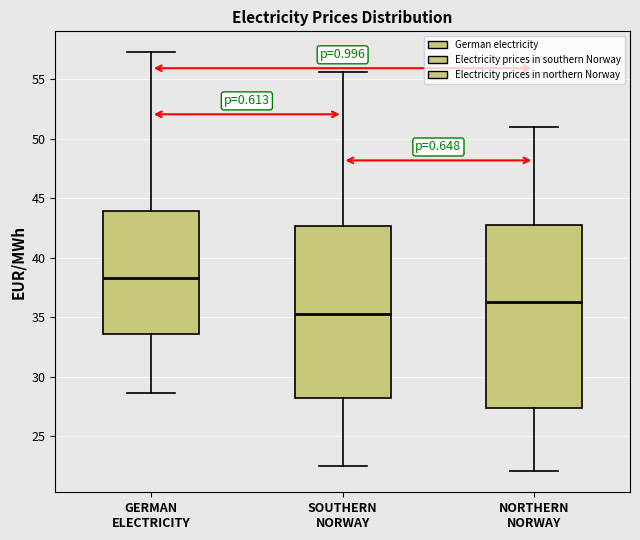

Reading left to right, read every box against the y-axis: the position of its median line, the range the box covers, and the ends of its whiskers. The values are not printed on the chart, so give them approximately, as read against the axis.

GERMAN ELECTRICITY: median 38.5, box 33.5 to 44.0, whiskers 28.5 to 57.5
SOUTHERN NORWAY: median 35.5, box 28.0 to 42.5, whiskers 22.5 to 55.5
NORTHERN NORWAY: median 36.5, box 27.5 to 42.5, whiskers 22.0 to 51.0